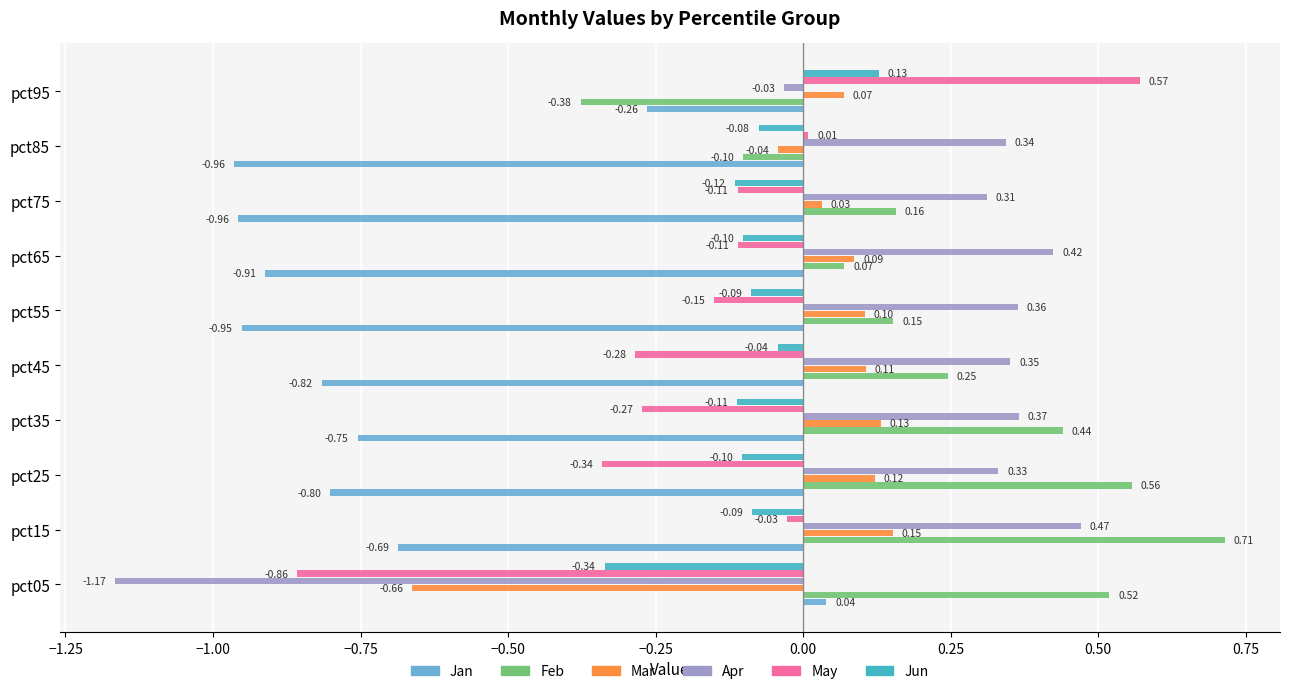

Is the value of Jun at pct35 greater than the value of Jan at pct55?

Yes